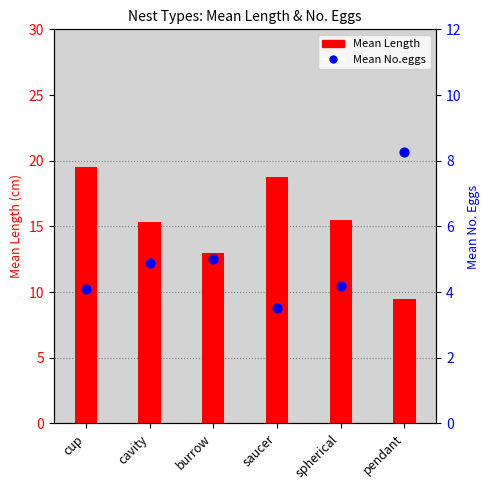

What are all the series names shown in the legend?

Mean Length, Mean No.eggs